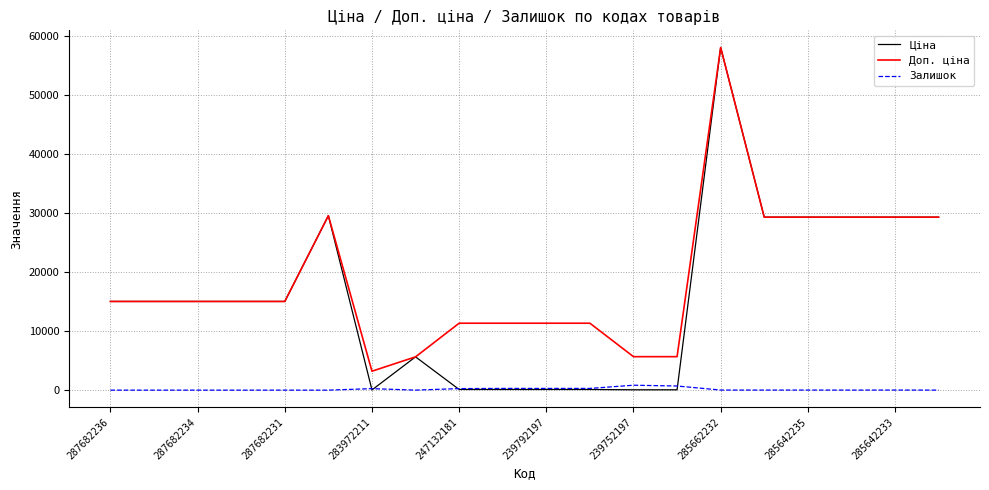

What is the minimum value for Доп. ціна?

3205.0